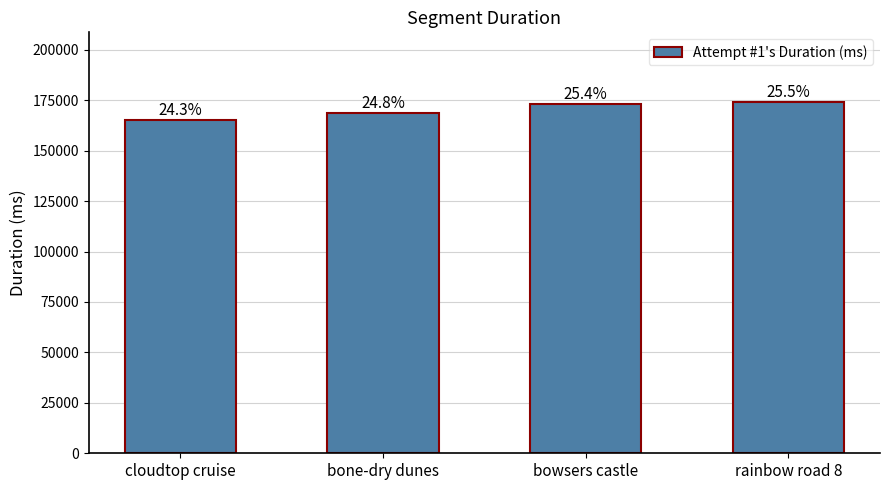

Are the bars horizontal?

No